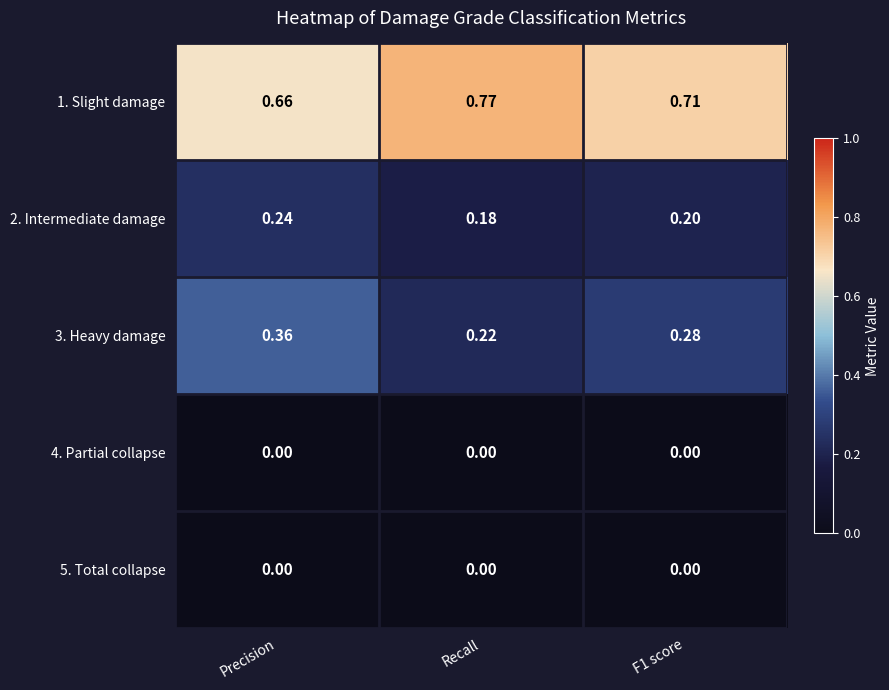

Which series changed the most between Precision and F1 score?

3. Heavy damage